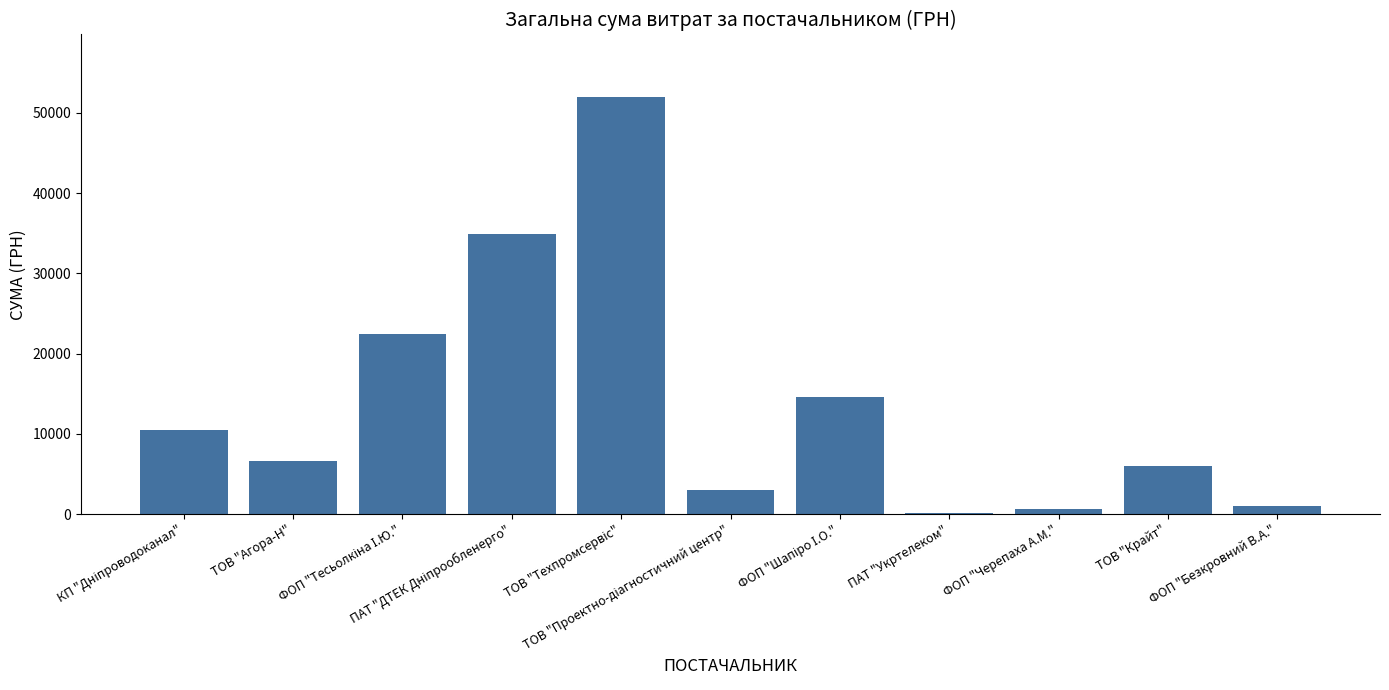

What is the greatest value displayed?

51980.0